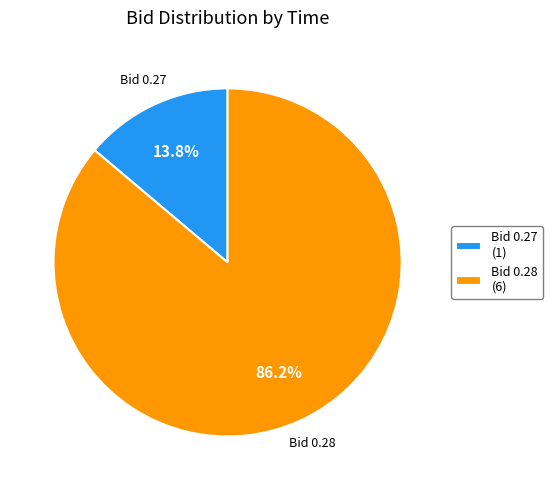

Count the number of slices in the pie.

2